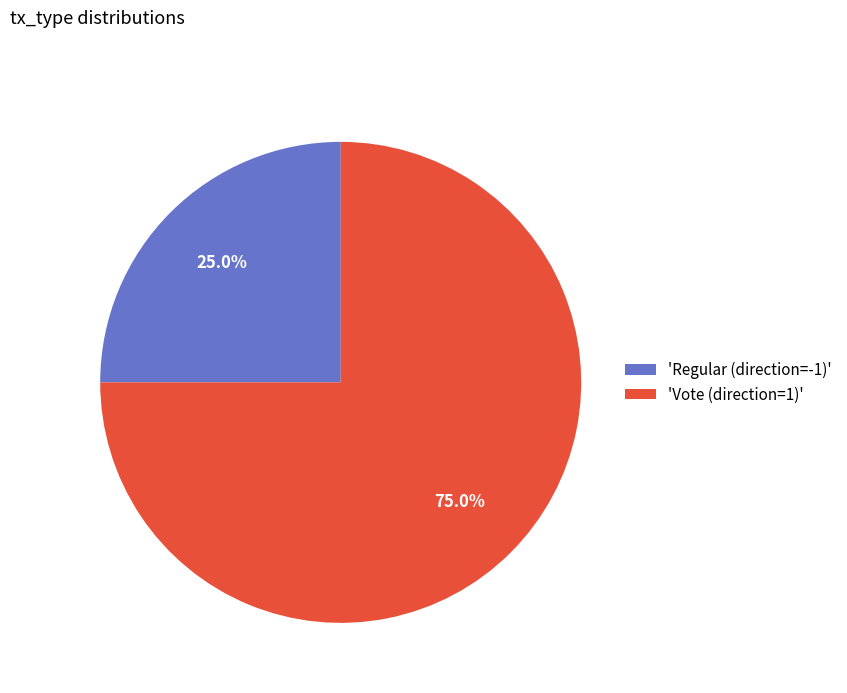

Is 'Vote (direction=1)' the majority of the pie?

Yes